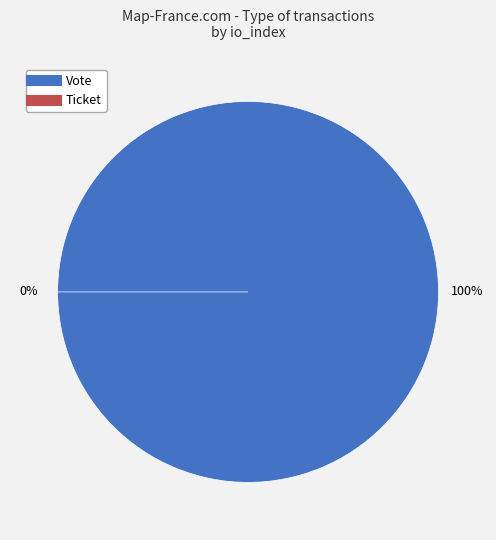

Between Ticket and Vote, which is larger?

Vote